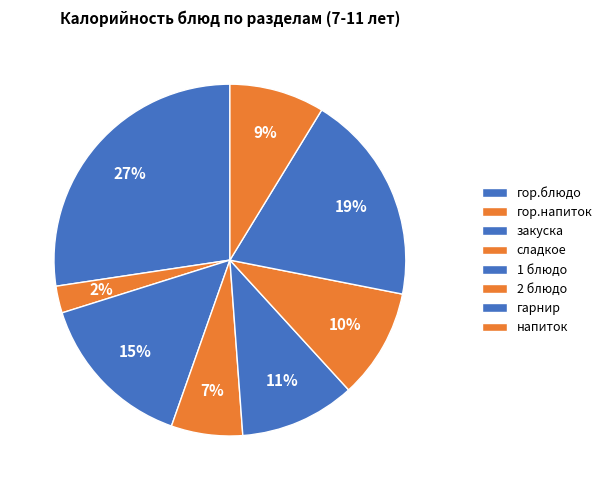

Rank the categories by value from lowest to highest.

гор.напиток, сладкое, напиток, 2 блюдо, 1 блюдо, закуска, гарнир, гор.блюдо